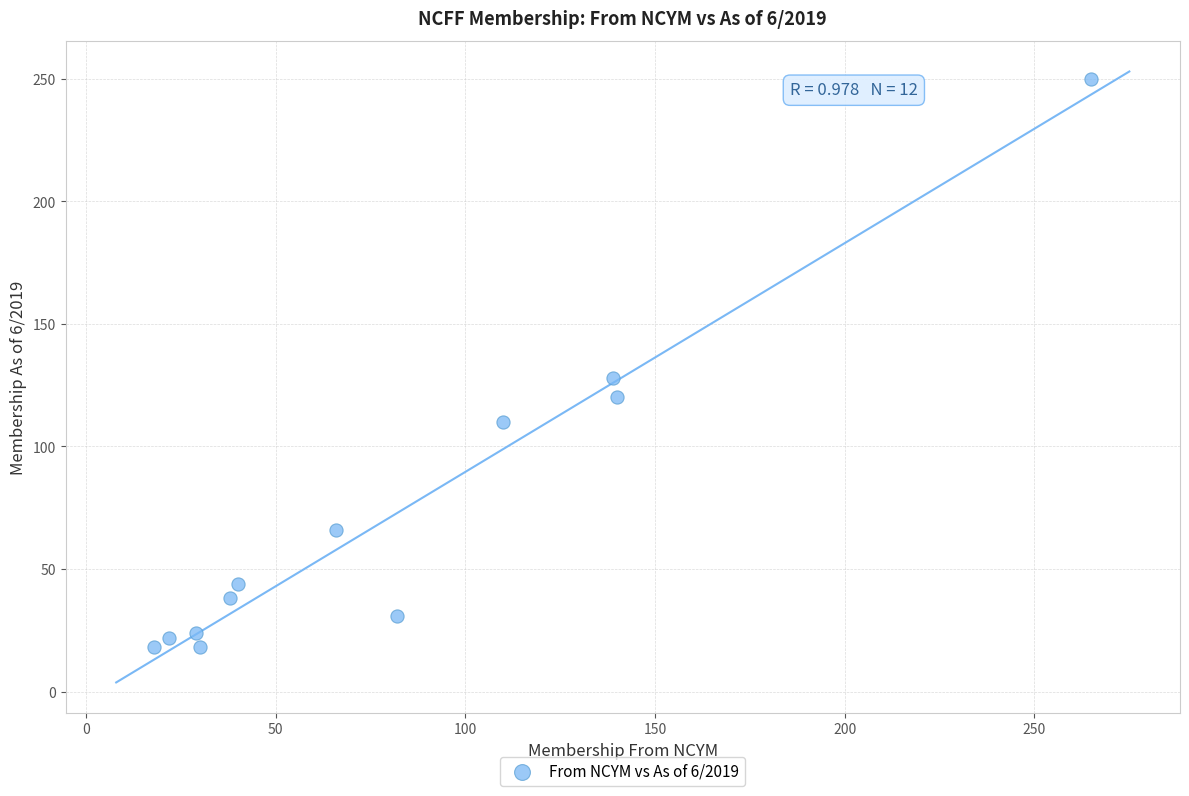

What Y value in the scatter plot is closest to 134?

128